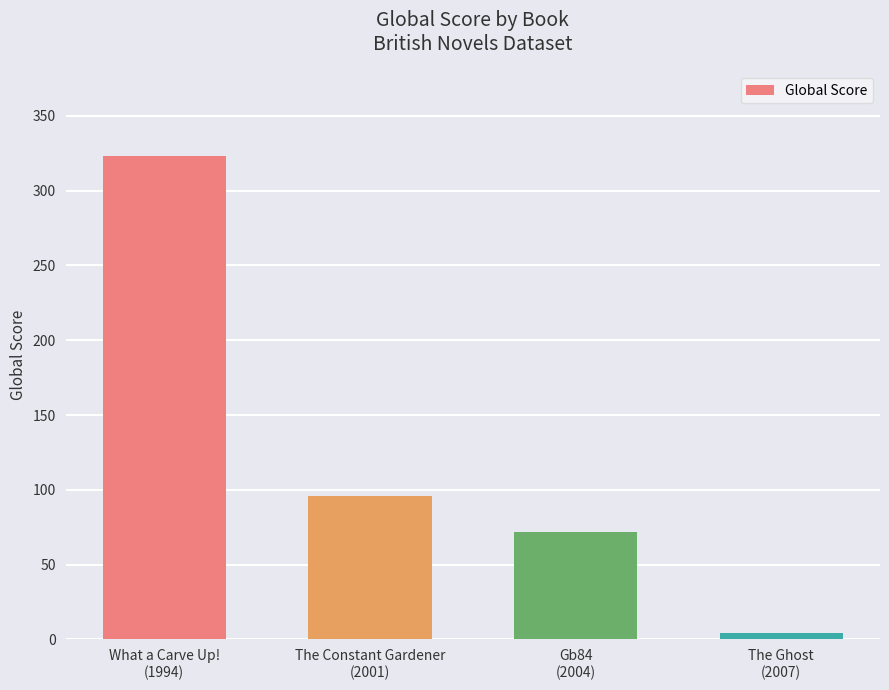

True or false: the data shows 96 at The Constant Gardener
(2001).

True